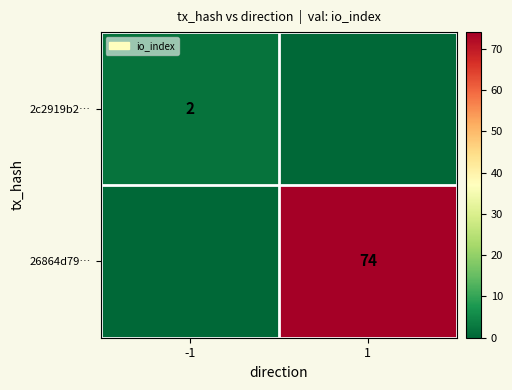

At which category does the chart reach its peak across all series?

1